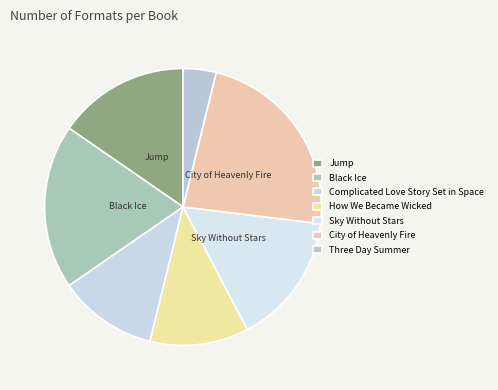

Is the sum of Complicated Love Story Set in Space and City of Heavenly Fire greater than half?

No